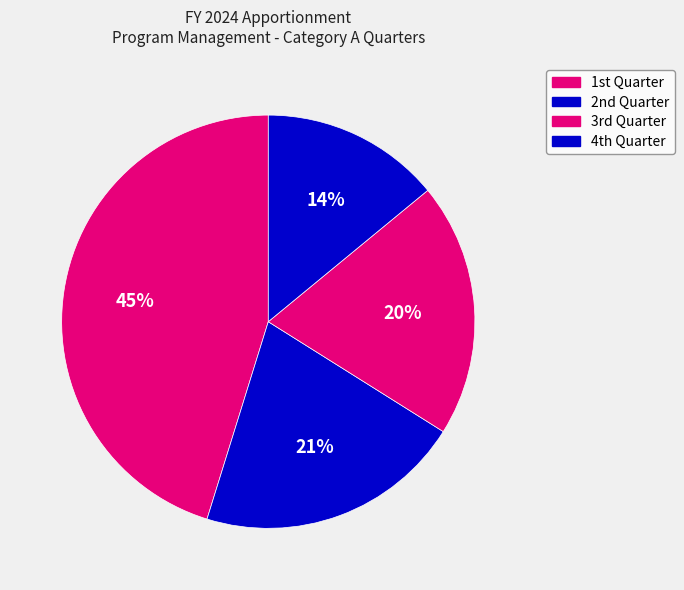

Count the number of slices in the pie.

4